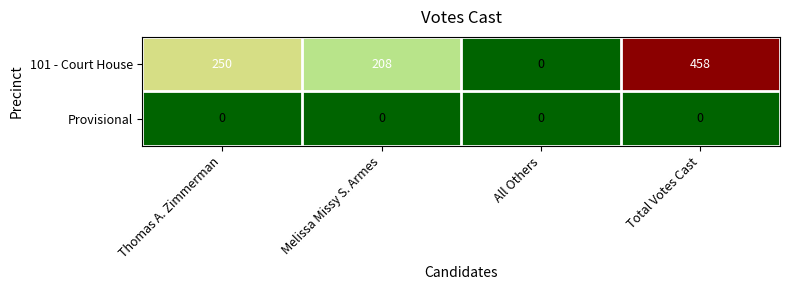

List the labels in order of 101 - Court House value, smallest first.

All Others, Melissa Missy S. Armes, Thomas A. Zimmerman, Total Votes Cast